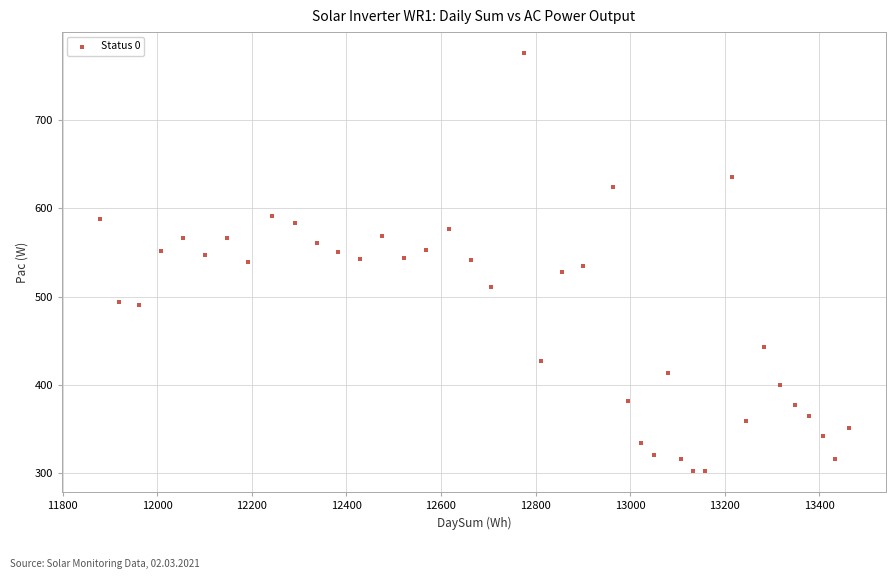

What is the range of Y values (max minus min)?

474